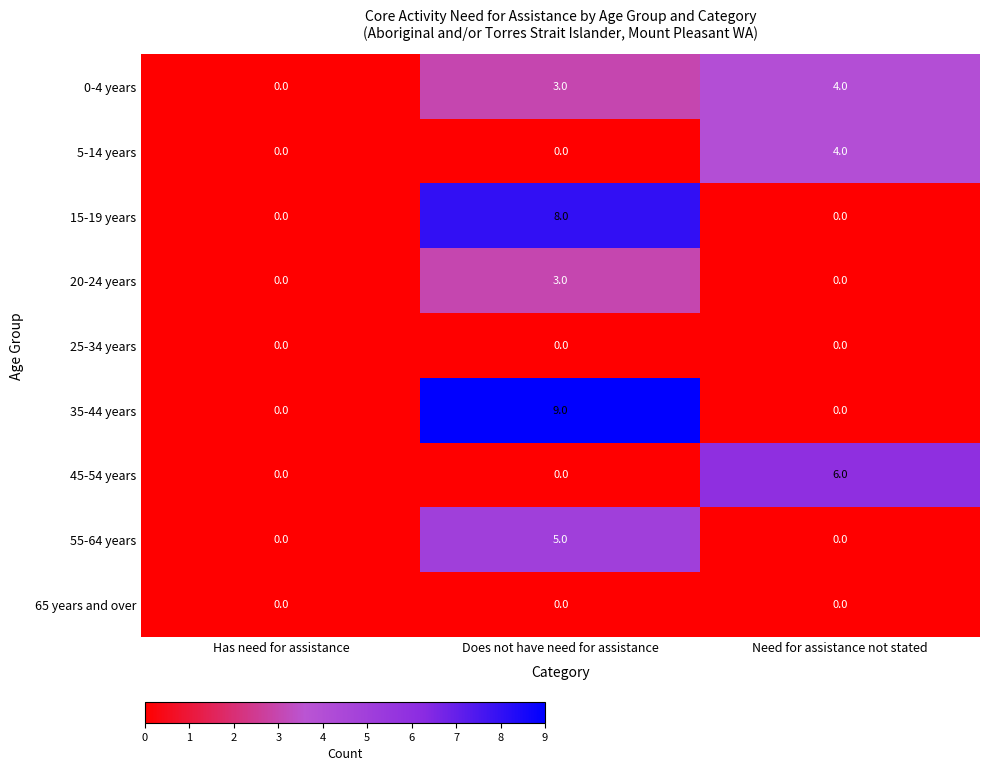

What is the greatest value displayed?

9